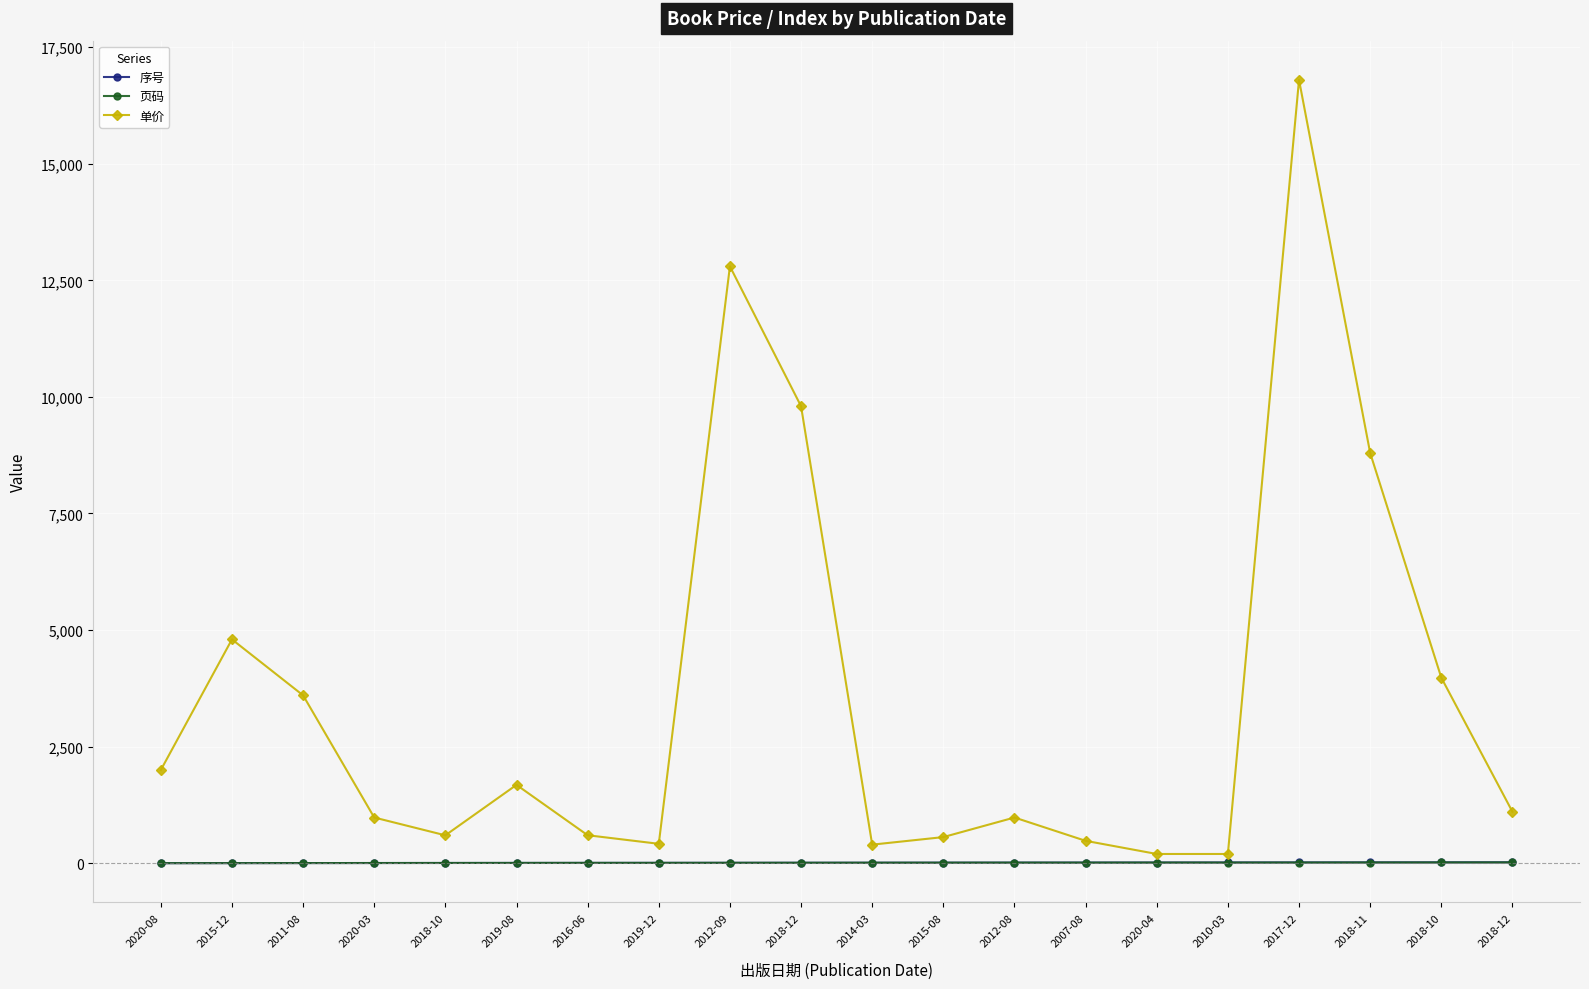

What value does the 单价 series have at 2020-04, to the nearest 10?

200